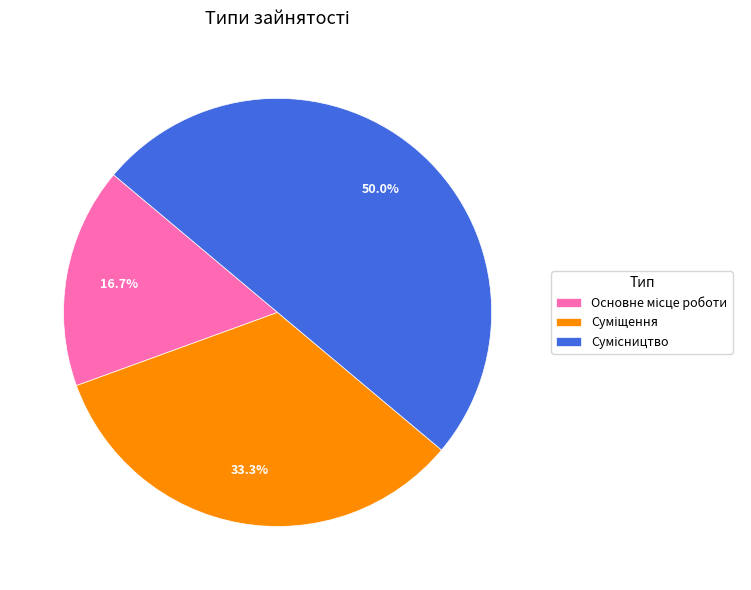

How many segments does this pie chart have?

3